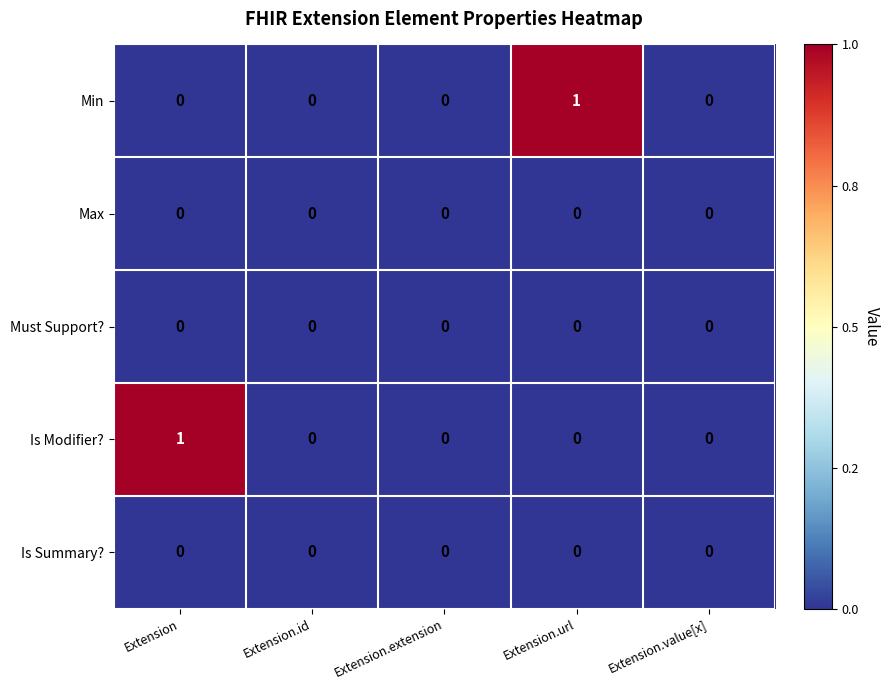

Reading left to right, what are all the values shown in this chart?

Min: Extension=0	Extension.id=0	Extension.extension=0	Extension.url=1	Extension.value[x]=0
Max: Extension=0	Extension.id=0	Extension.extension=0	Extension.url=0	Extension.value[x]=0
Must Support?: Extension=0	Extension.id=0	Extension.extension=0	Extension.url=0	Extension.value[x]=0
Is Modifier?: Extension=1	Extension.id=0	Extension.extension=0	Extension.url=0	Extension.value[x]=0
Is Summary?: Extension=0	Extension.id=0	Extension.extension=0	Extension.url=0	Extension.value[x]=0